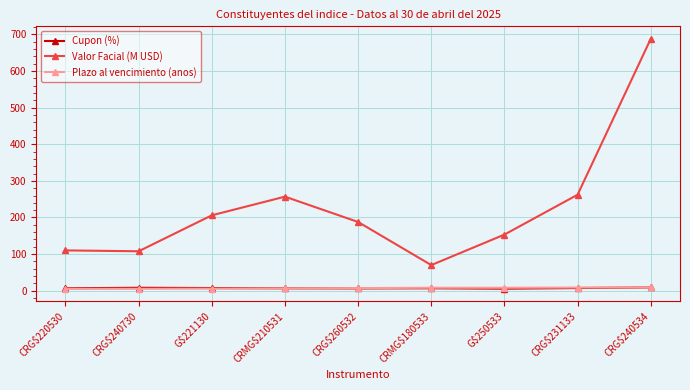

What are all the series names shown in the legend?

Cupon (%), Valor Facial (M USD), Plazo al vencimiento (anos)